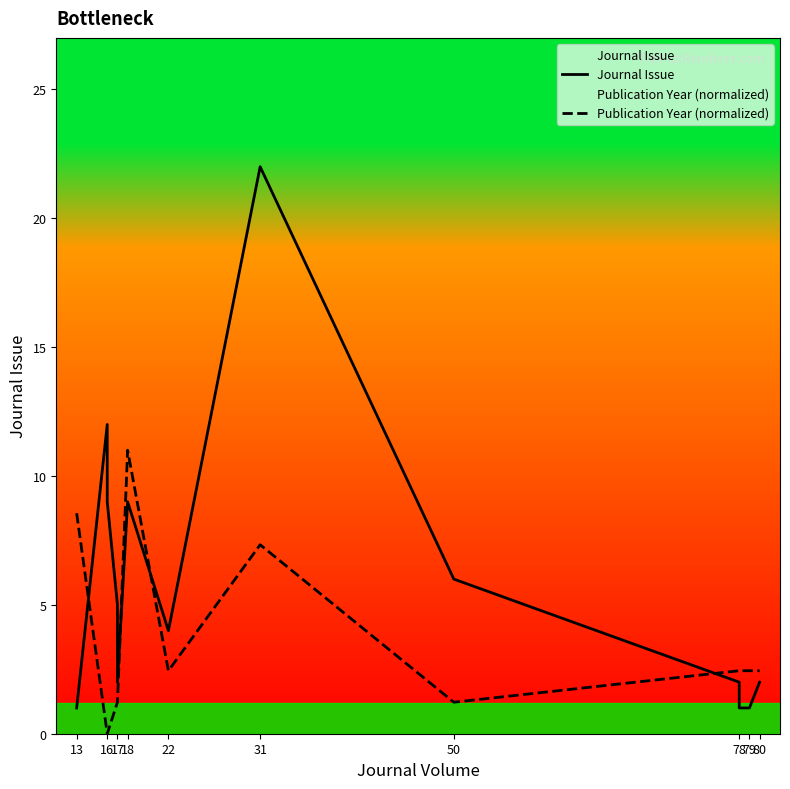

What are all the series names shown in the legend?

Journal Issue, Publication Year (normalized)